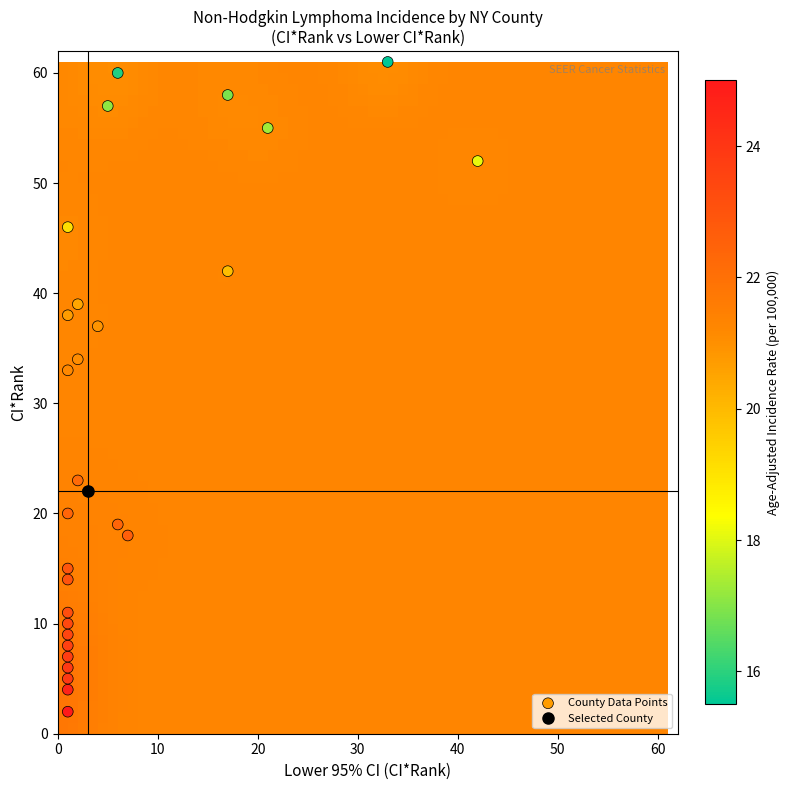

What is the range of X values (max minus min)?

41